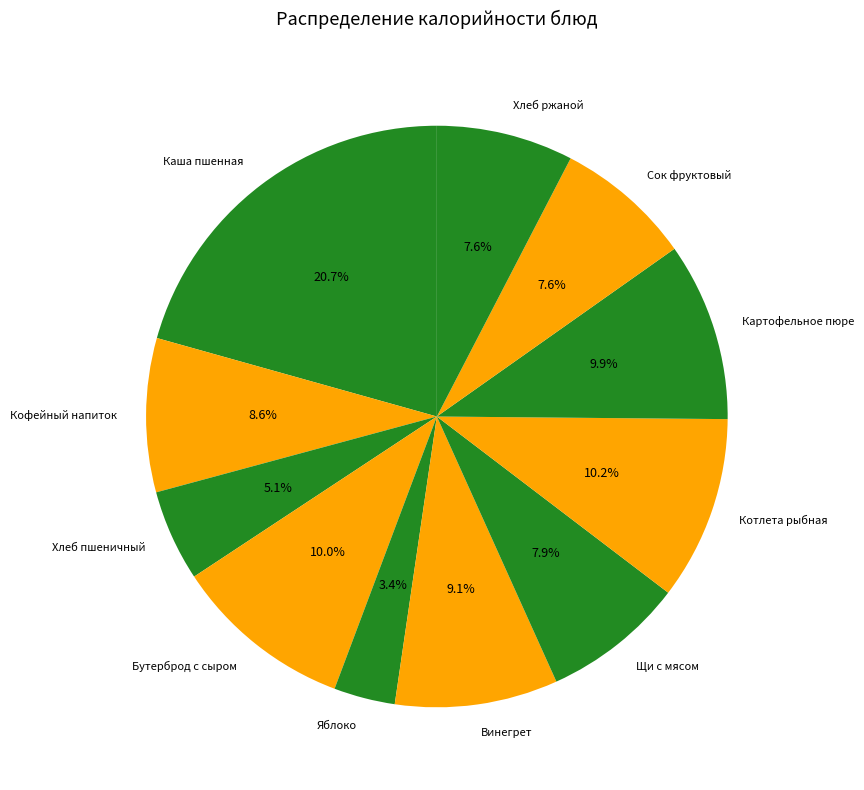

True or false: Яблоко accounts for 11% of the total.

False